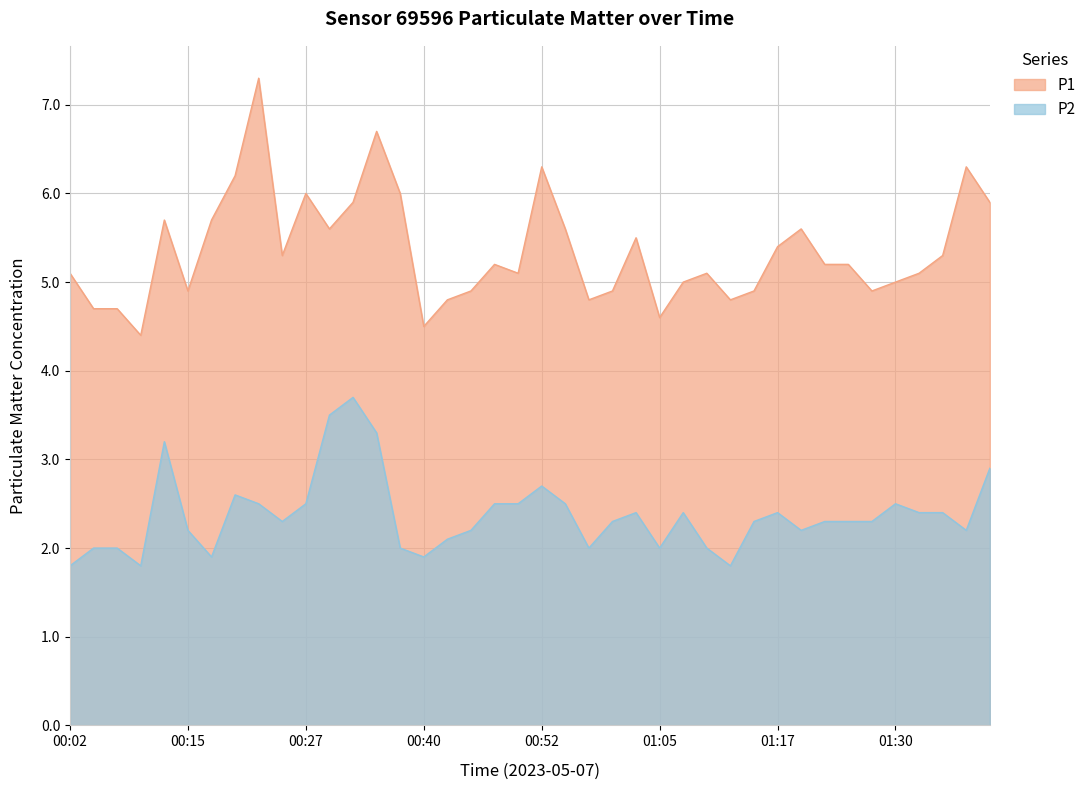

At 00:22, list the series in order from largest to smallest.

P1, P2